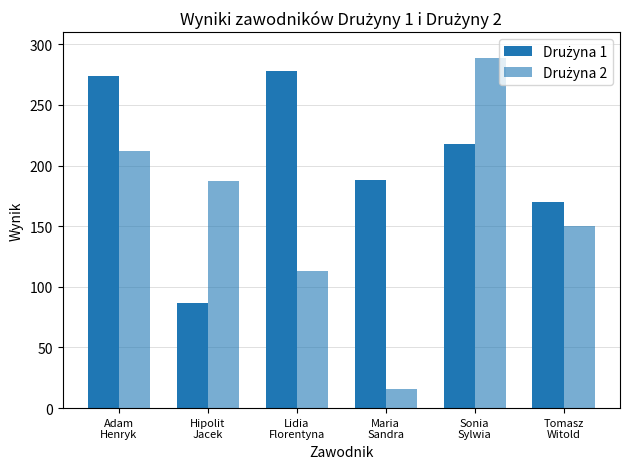

What is the total value across all series at Sonia
Sylwia?

507